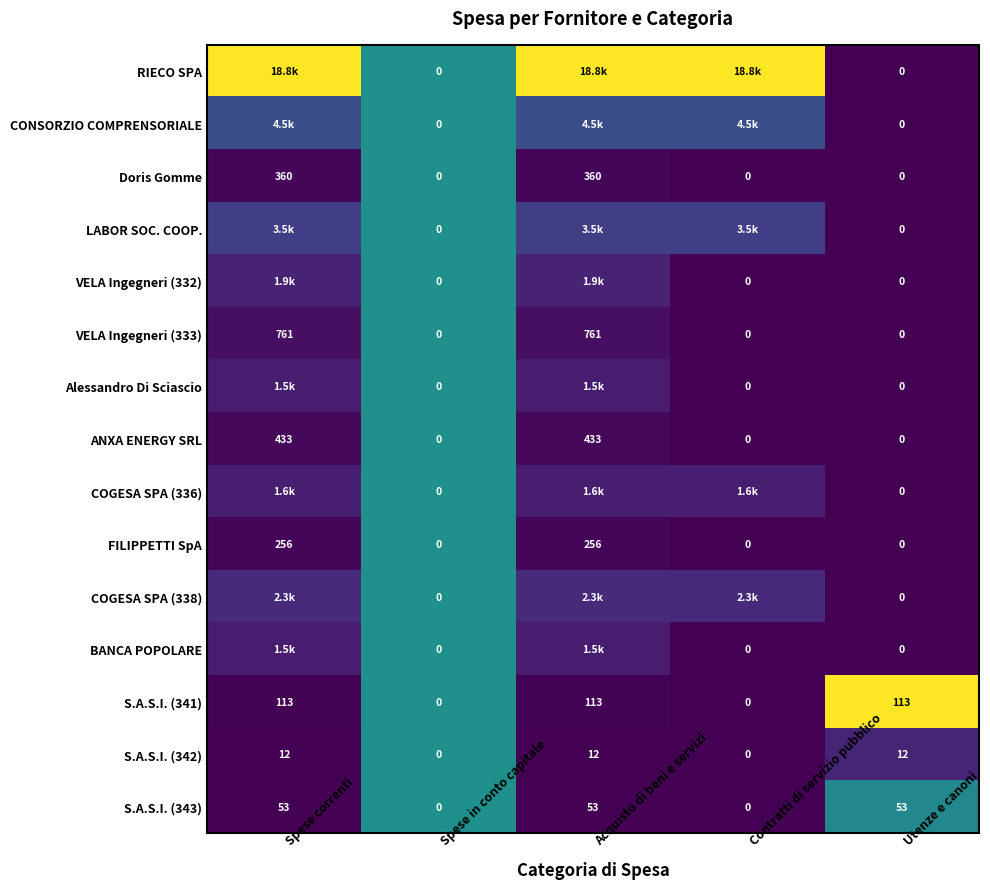

Between Utenze e canoni and Spese correnti, which is larger?

Spese correnti